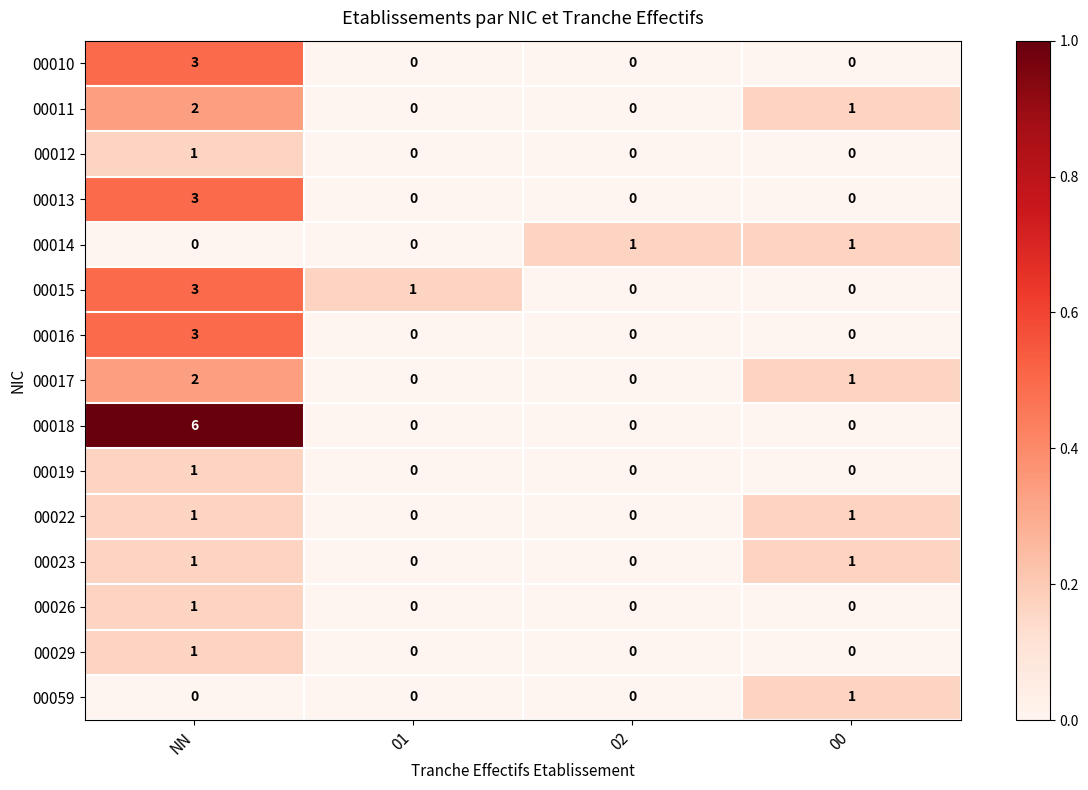

What is the total value across all series at 00?

6